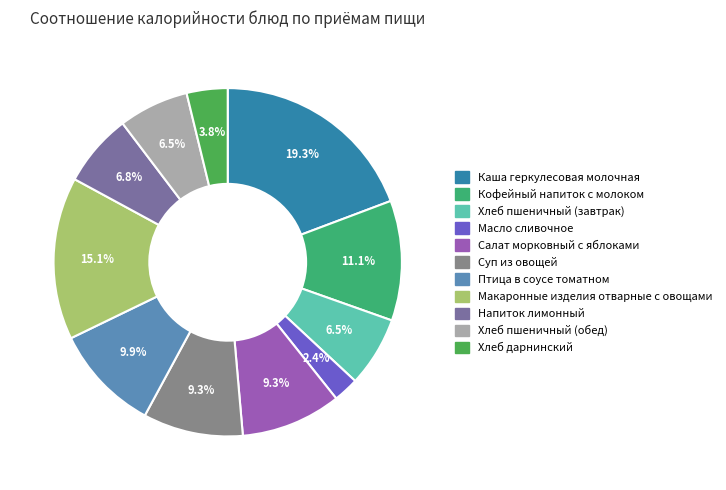

What portion of the pie excludes Кофейный напиток с молоком?

88.9%